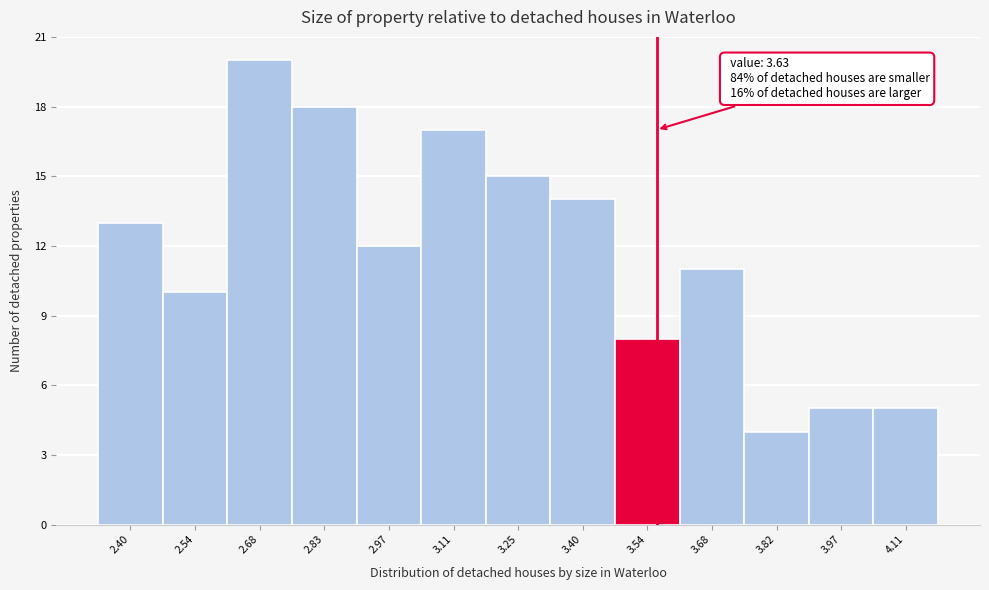

Reading right to left, list all the values displayed in this chart.

5	5	4	11	8	14	15	17	12	18	20	10	13